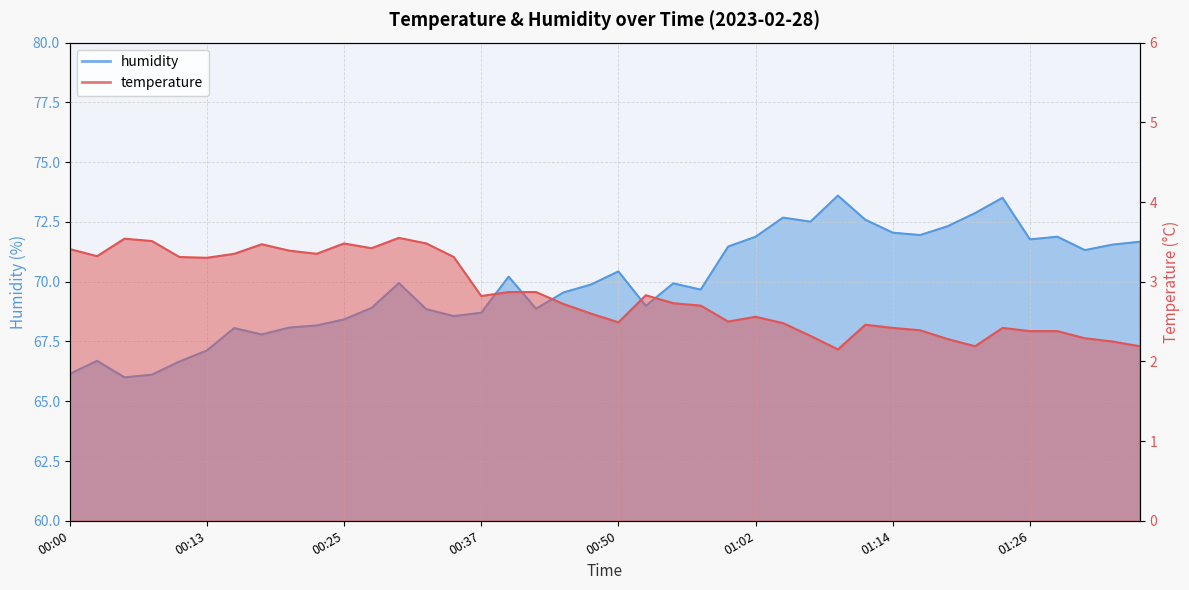

The value of temperature at 00:30 is 1.0. True or false?

False